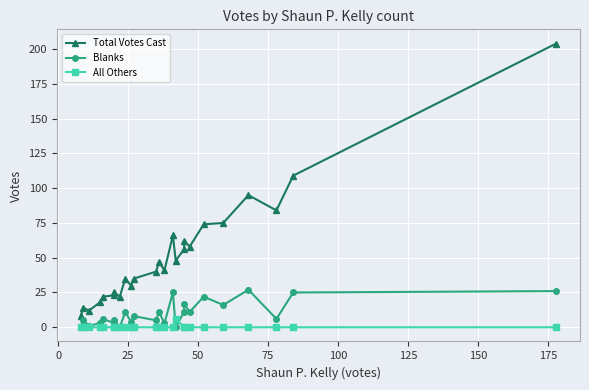

At how many categories does at least one series exceed 16?

22